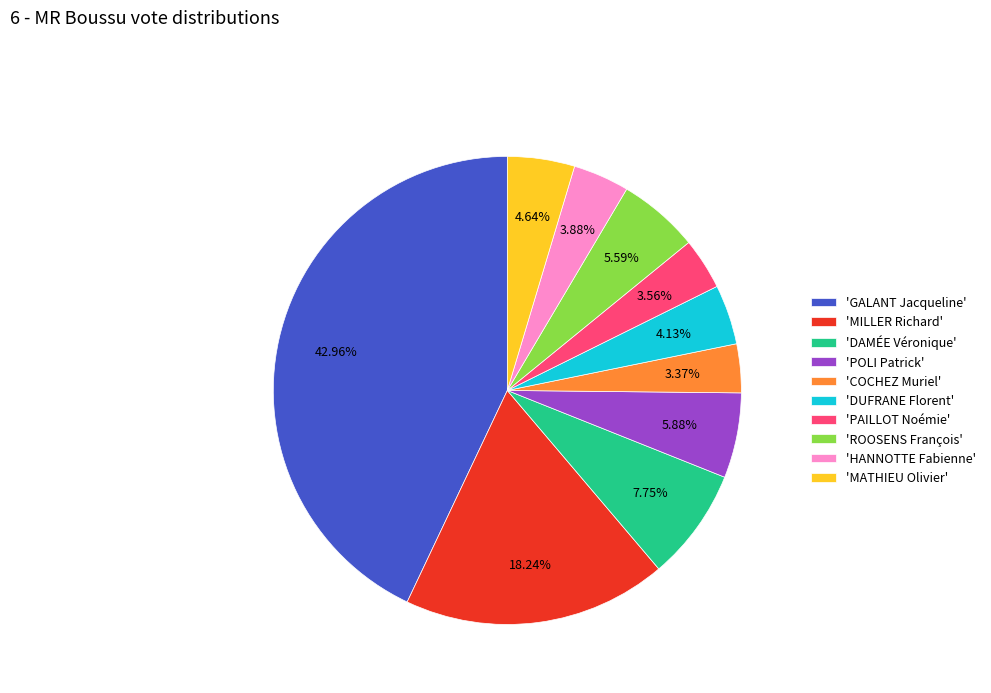

Does any single category account for the majority?

No